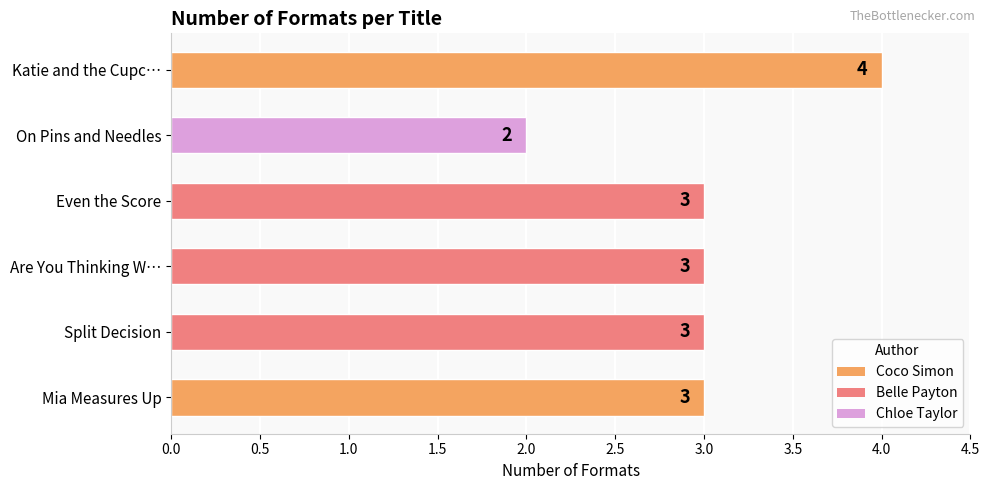

True or false: the data shows 5 at Even the Score.

False